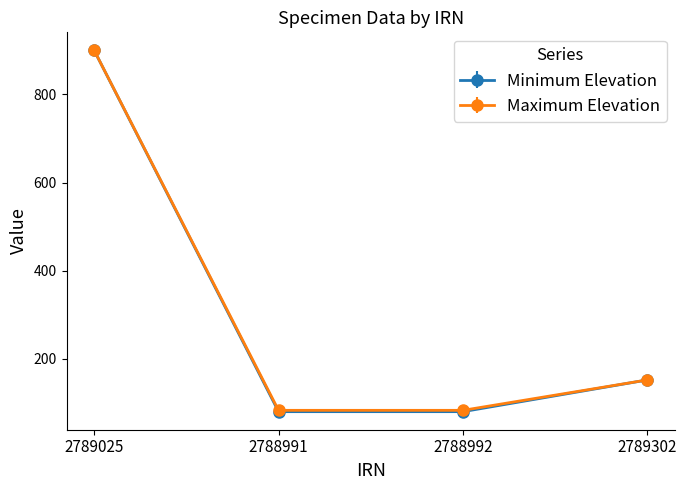

Which category has the highest value in the Maximum Elevation series?

2789025